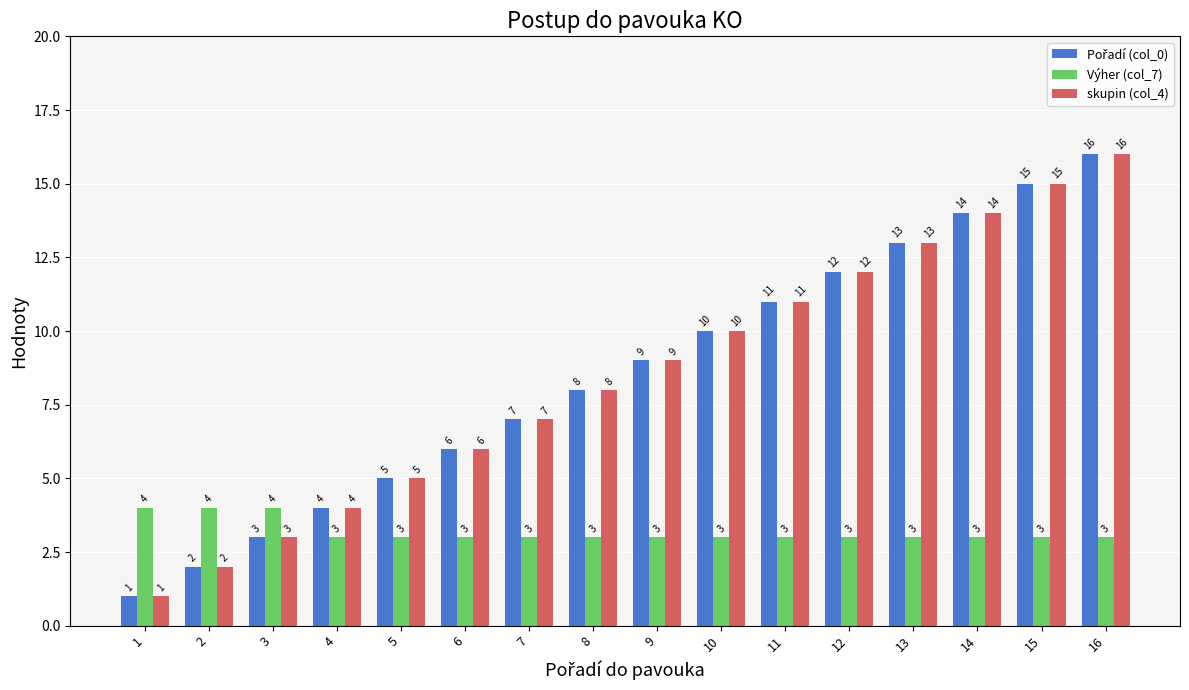

True or false: Výher (col_7) has a value of 4 at 3.

True